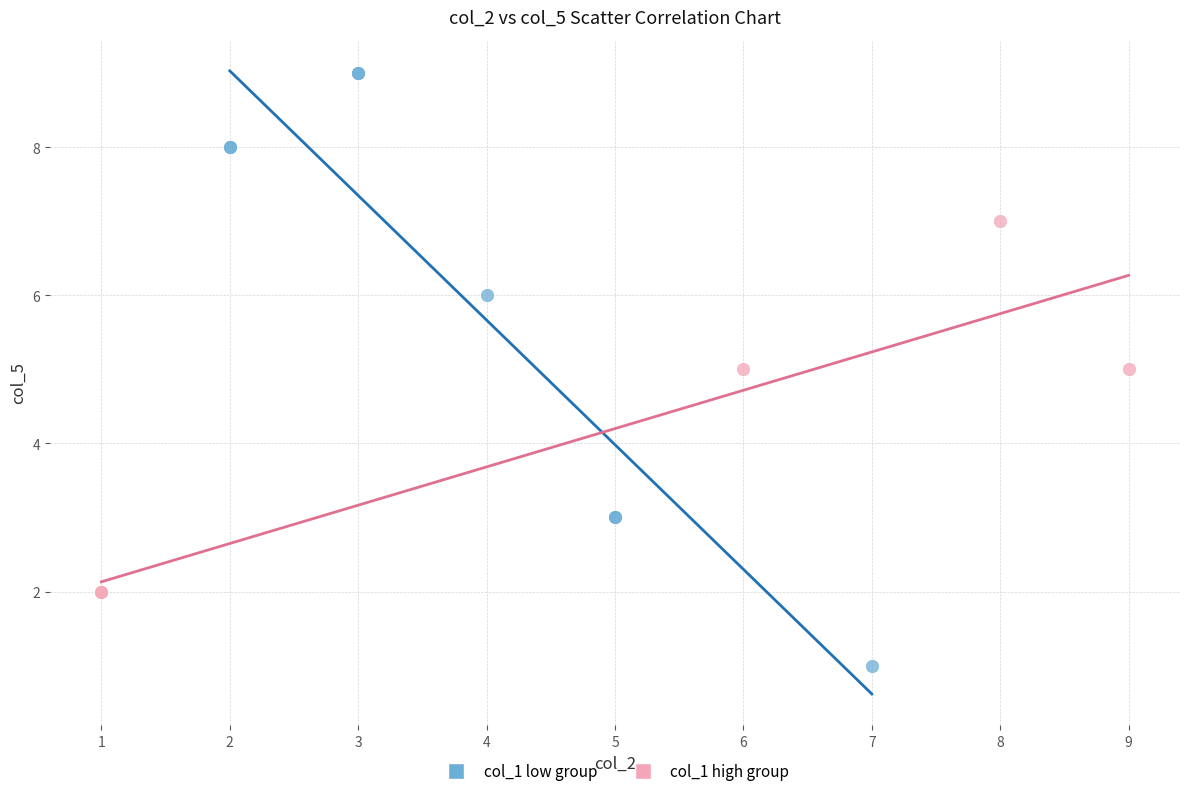

Which series contains the lowest Y value?

col_1 low group